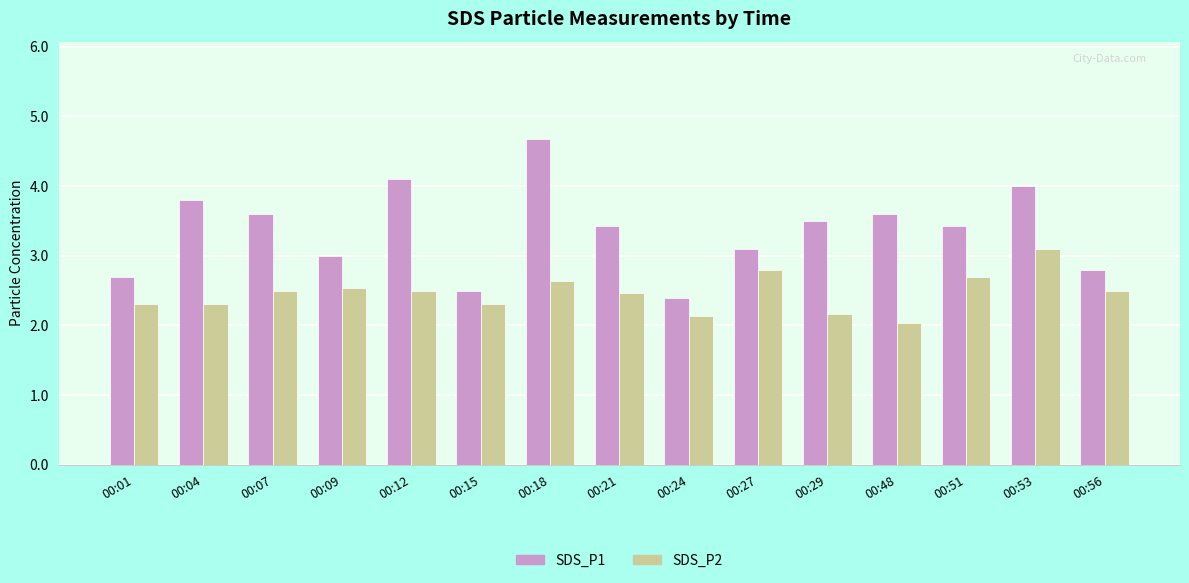

Rank the series by their average value, from highest to lowest.

SDS_P1, SDS_P2